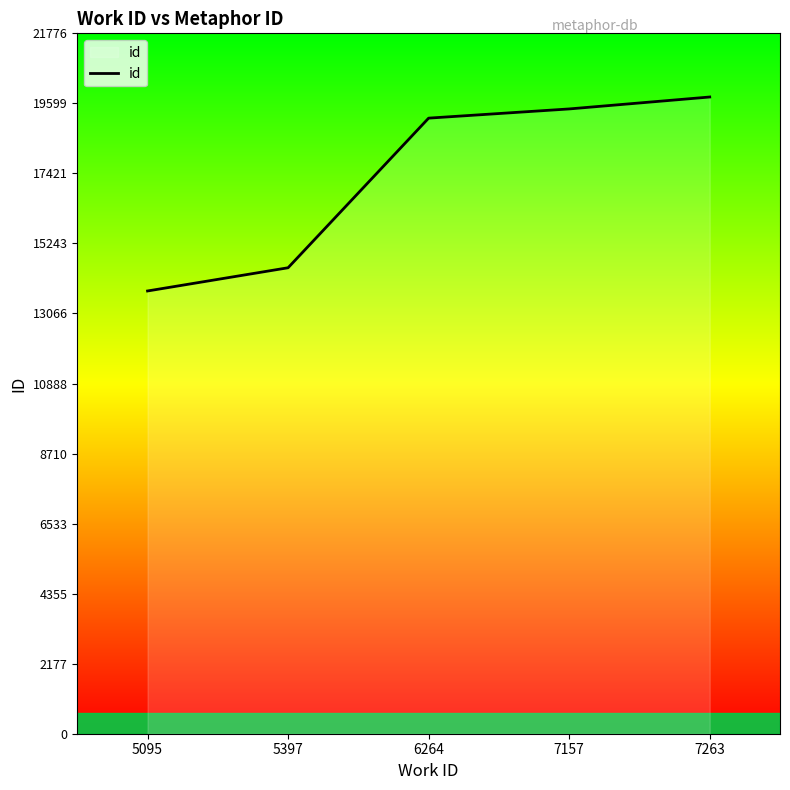

True or false: there are more than 1 points higher than both neighbors.

False